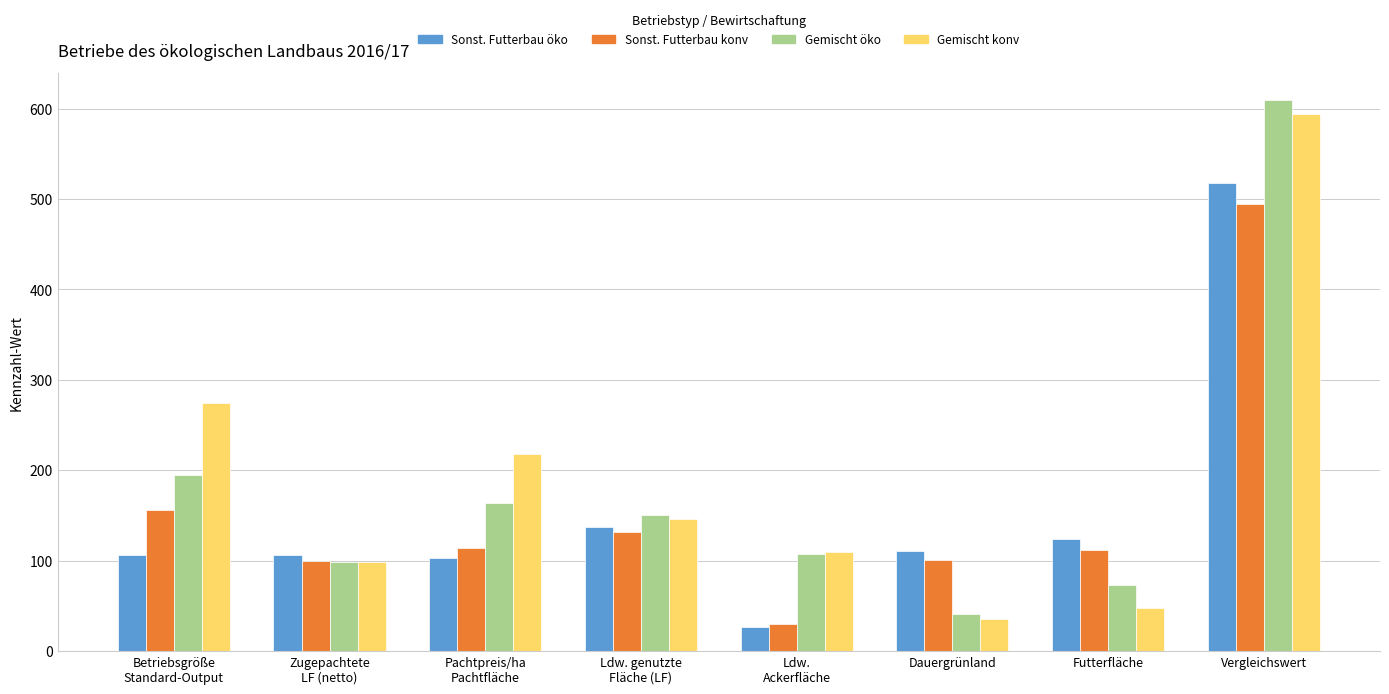

Count the number of categories in the chart.

8